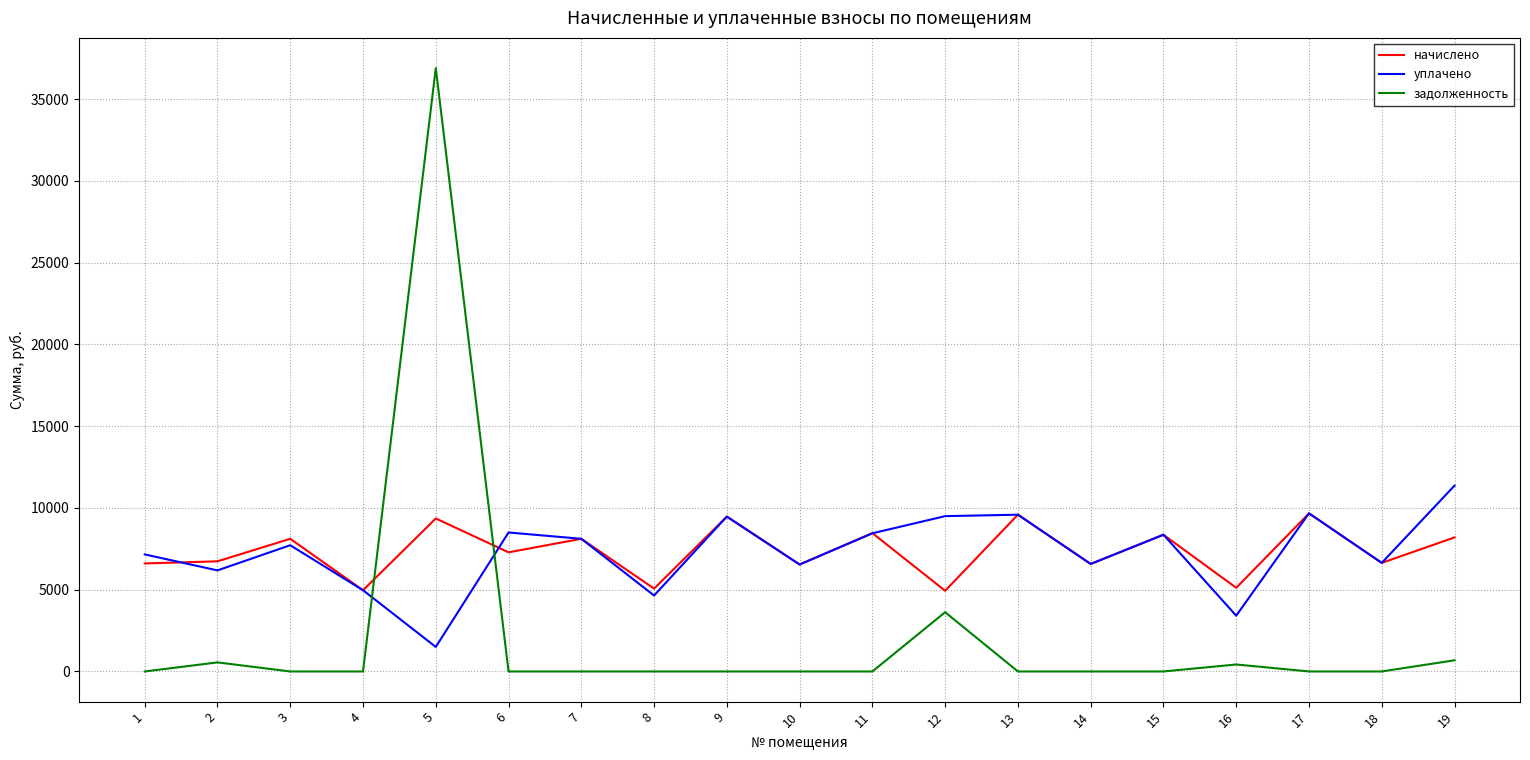

True or false: задолженность has more than 2 points higher than both neighbors.

True